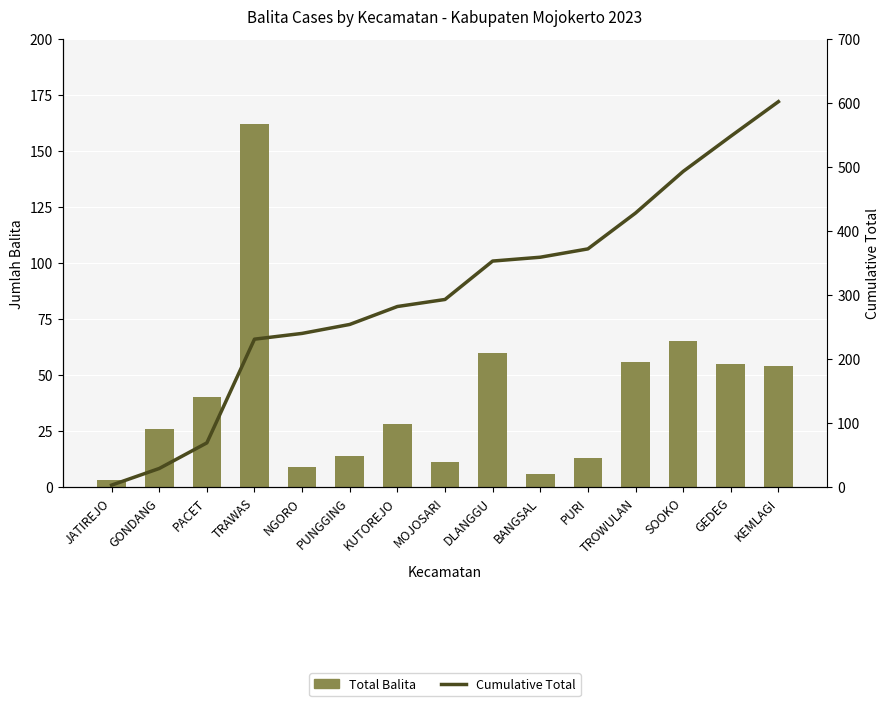

What is the difference between the Cumulative Total values at KEMLAGI and GEDEG?

54